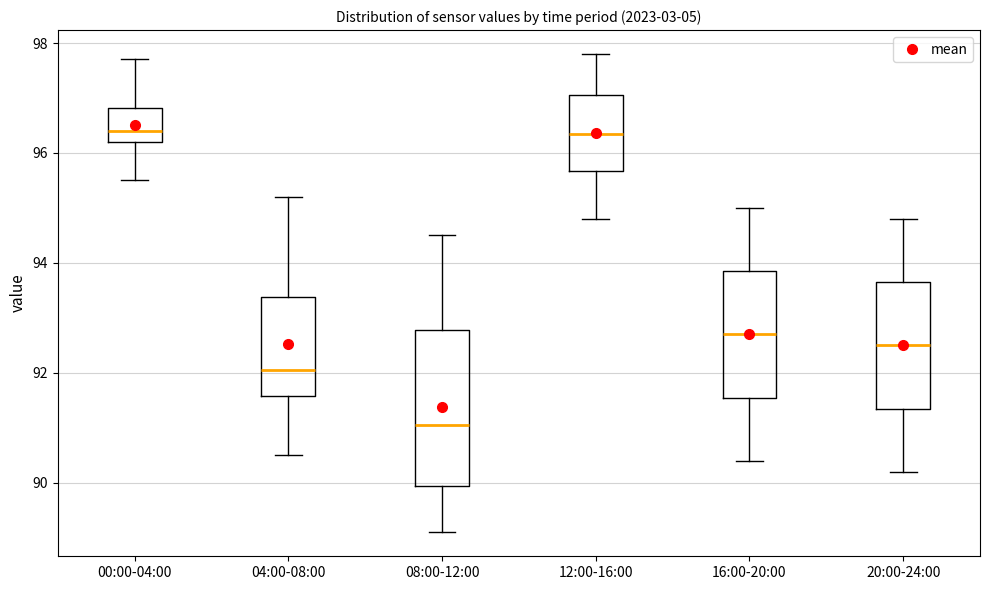

Reading left to right, transcribe this box plot: for each box, give where its median line is, the range the box spans, and where its two whiskers end, as read against the y-axis. The values are not printed on the chart, so give them approximately, as read against the axis.

00:00-04:00: median 96.4, box 96.2 to 96.8, whiskers 95.6 to 97.8
04:00-08:00: median 92.0, box 91.6 to 93.4, whiskers 90.6 to 95.2
08:00-12:00: median 91.0, box 90.0 to 92.8, whiskers 89.2 to 94.6
12:00-16:00: median 96.4, box 95.6 to 97.0, whiskers 94.8 to 97.8
16:00-20:00: median 92.8, box 91.6 to 93.8, whiskers 90.4 to 95.0
20:00-24:00: median 92.6, box 91.4 to 93.6, whiskers 90.2 to 94.8